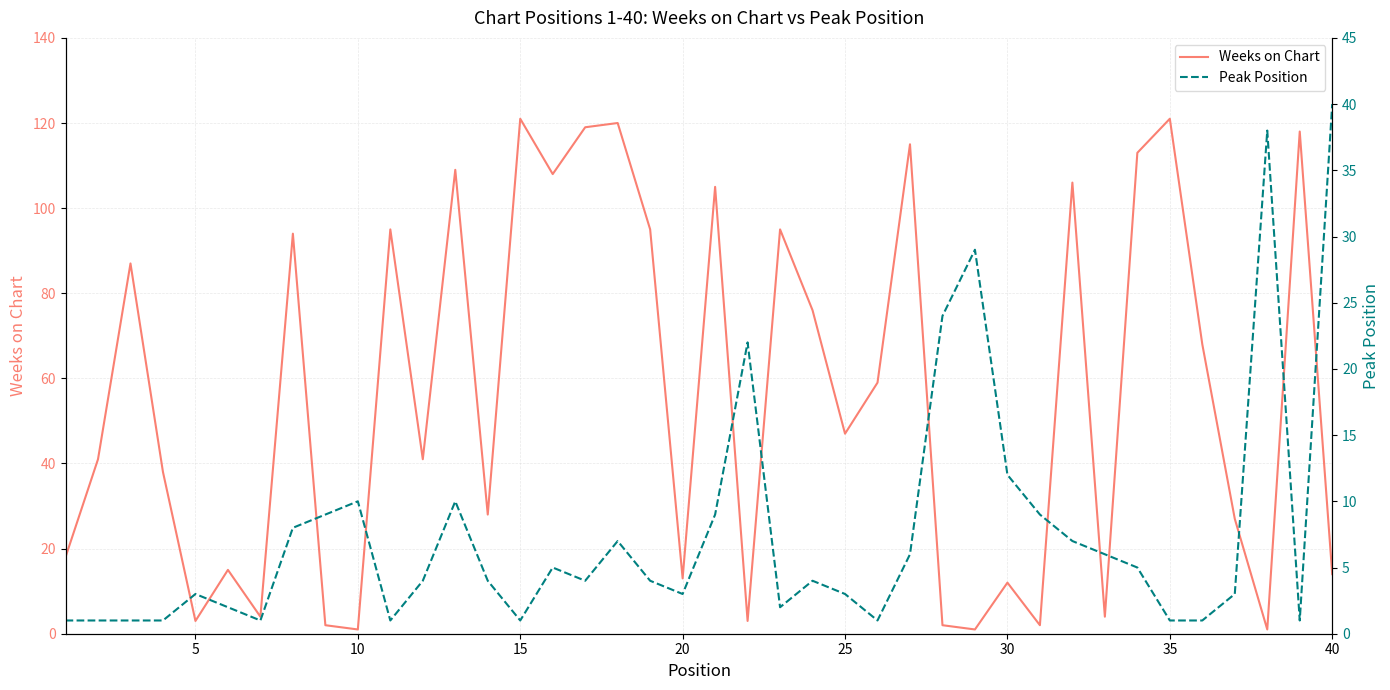

True or false: Weeks on Chart has a value of 121 at 35.

True